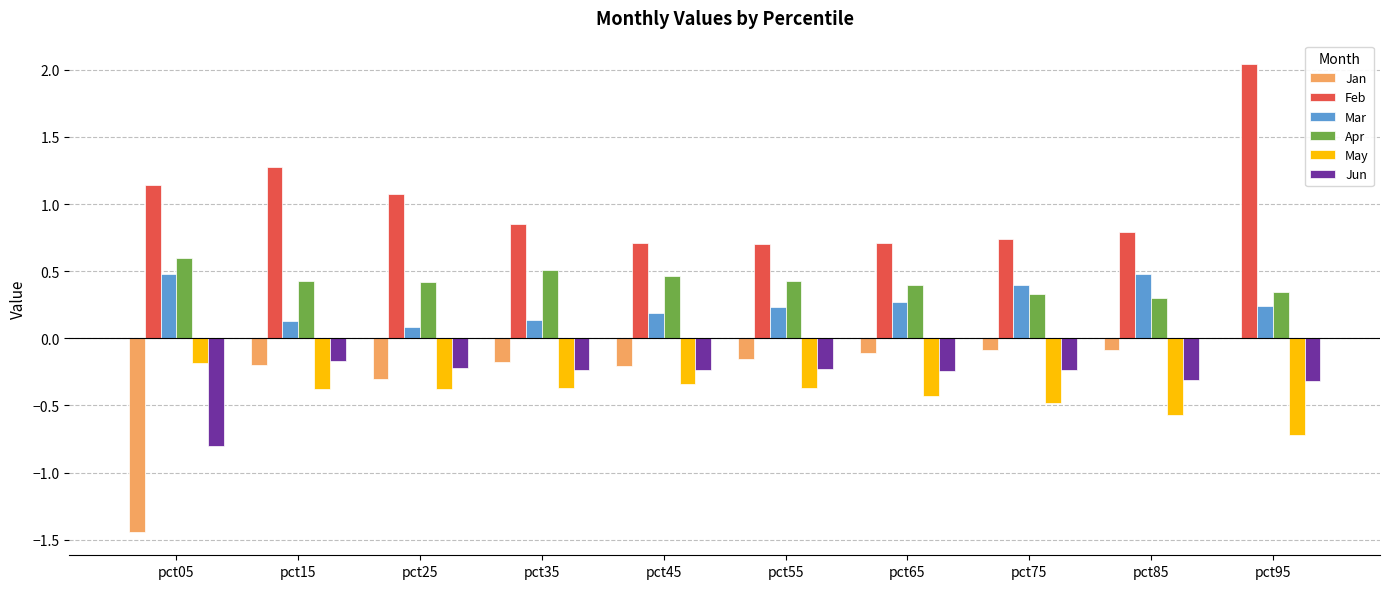

Which series changed the most between pct65 and pct95?

Feb